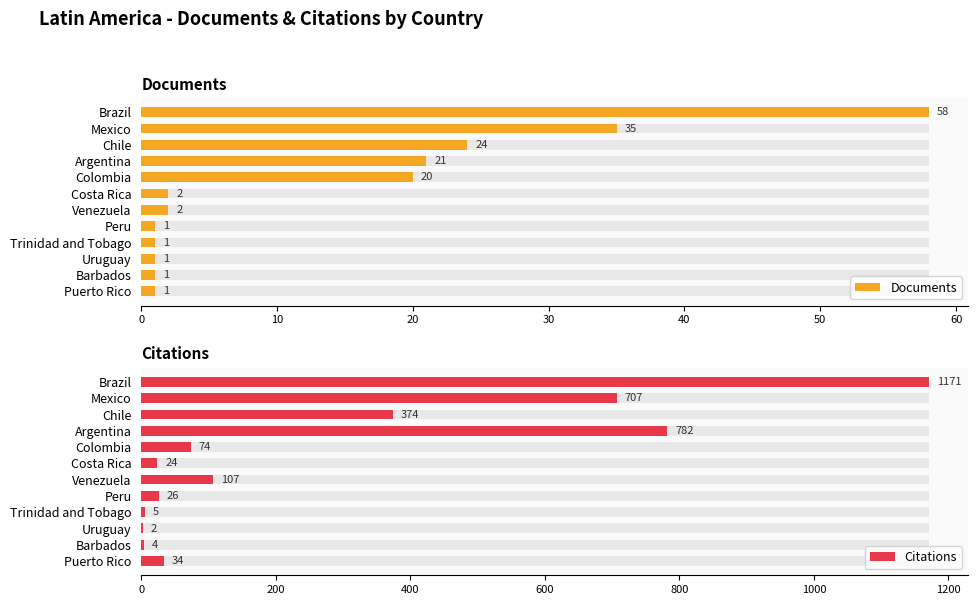

What is the maximum value shown in the chart?

1171